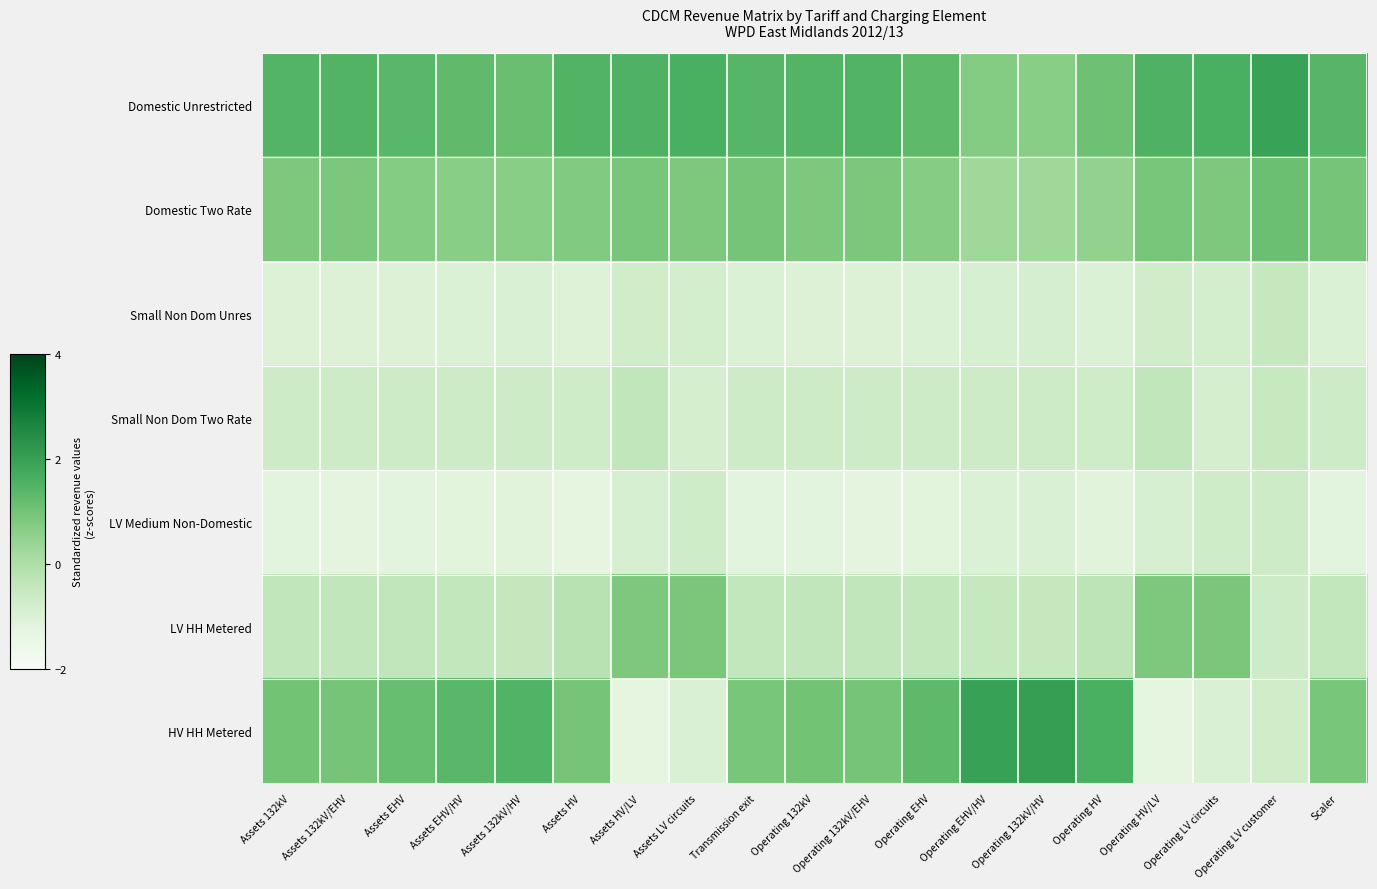

List the series in order of their peak value, highest first.

HV HH Metered, Domestic Unrestricted, Domestic Two Rate, LV HH Metered, Small Non Dom Two Rate, Small Non Dom Unres, LV Medium Non-Domestic